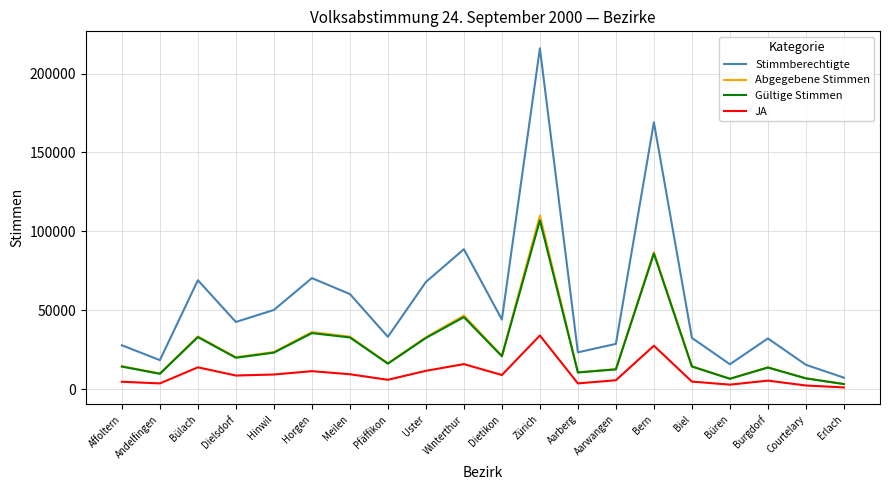

True or false: JA and Abgegebene Stimmen intersect in this chart.

False